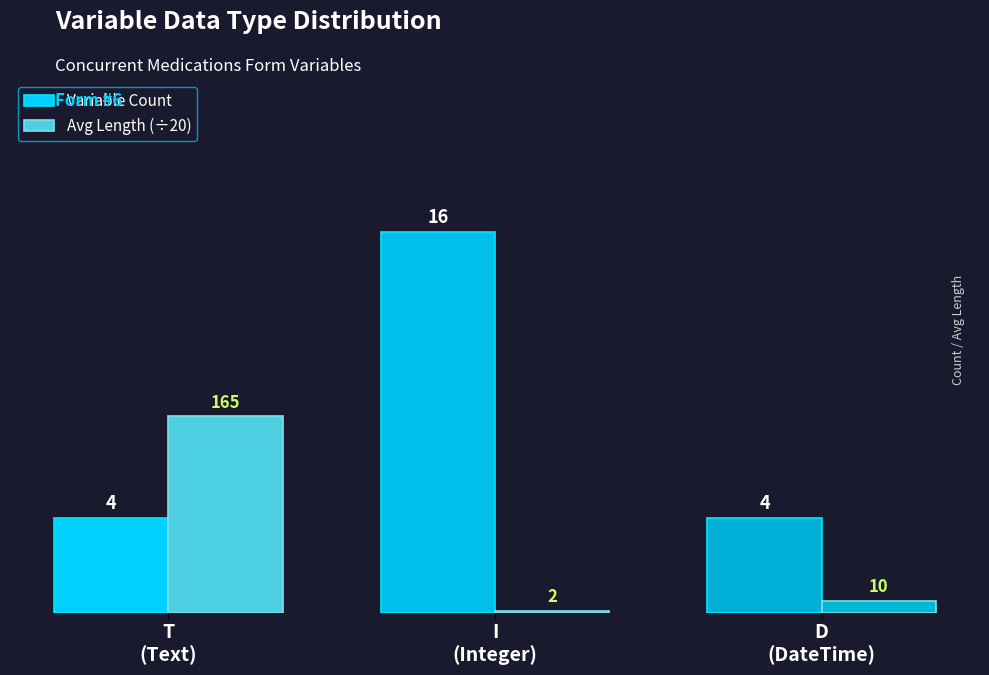

What is the label of the 2nd bar from the right?

I
(Integer)